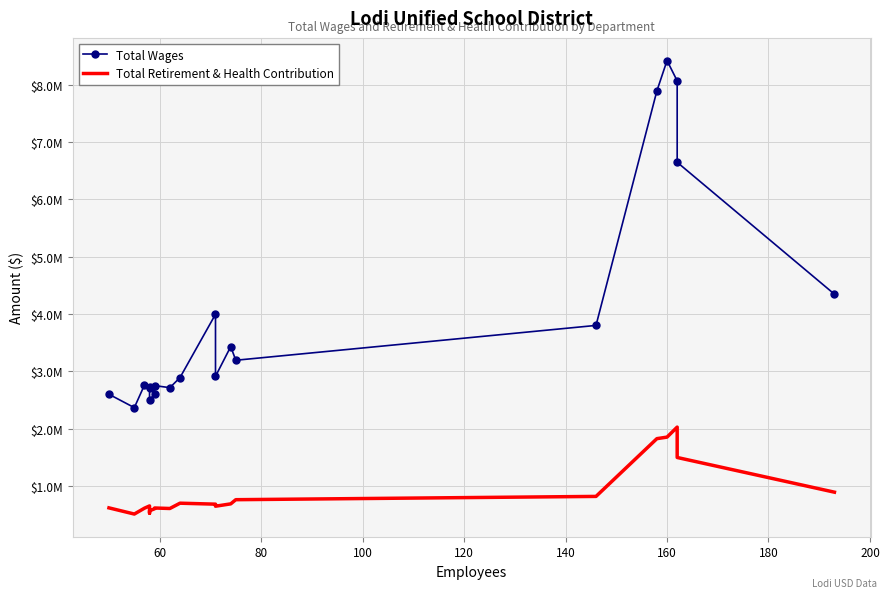

True or false: Total Retirement & Health Contribution has more than 0 points higher than both neighbors.

True